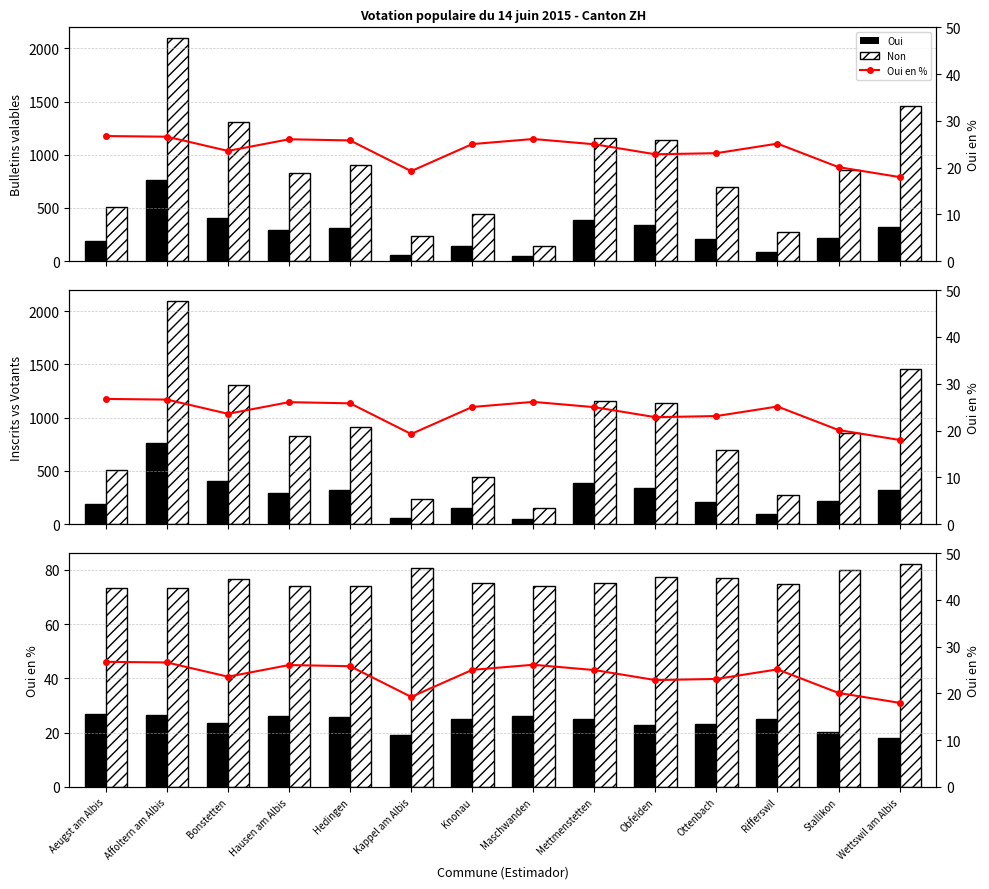

Which label corresponds to the largest value in the chart?

Wettswil am Albis